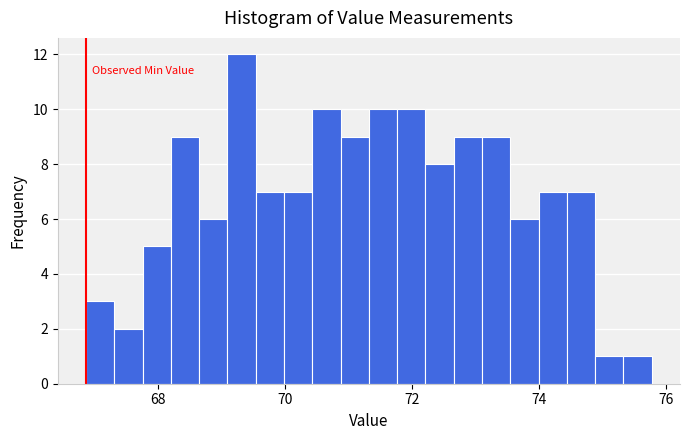

Read against the x-axis, roughly where is the centre of the tallest bar?

69.4